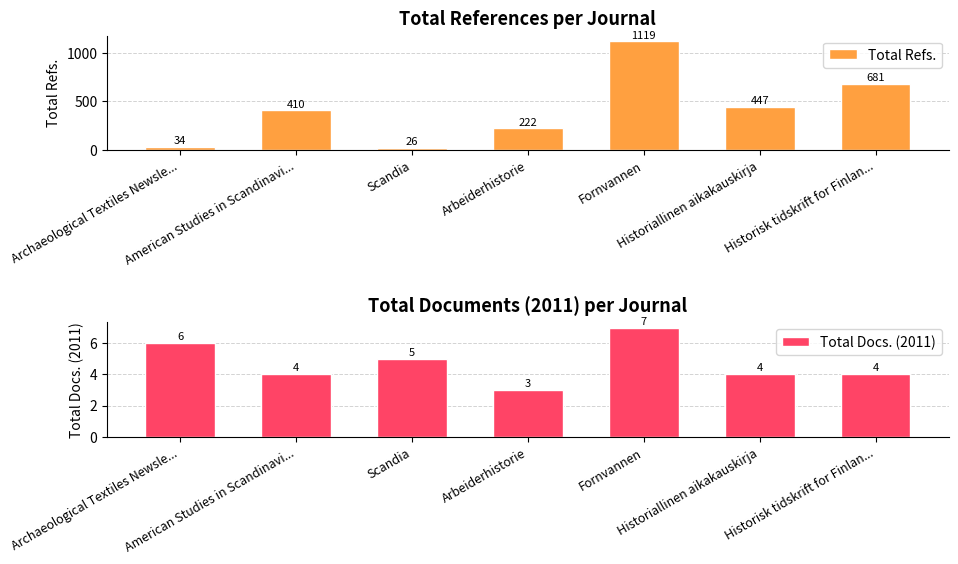

True or false: Total Refs. has a value of 49 at Archaeological Textiles Newsle....

False